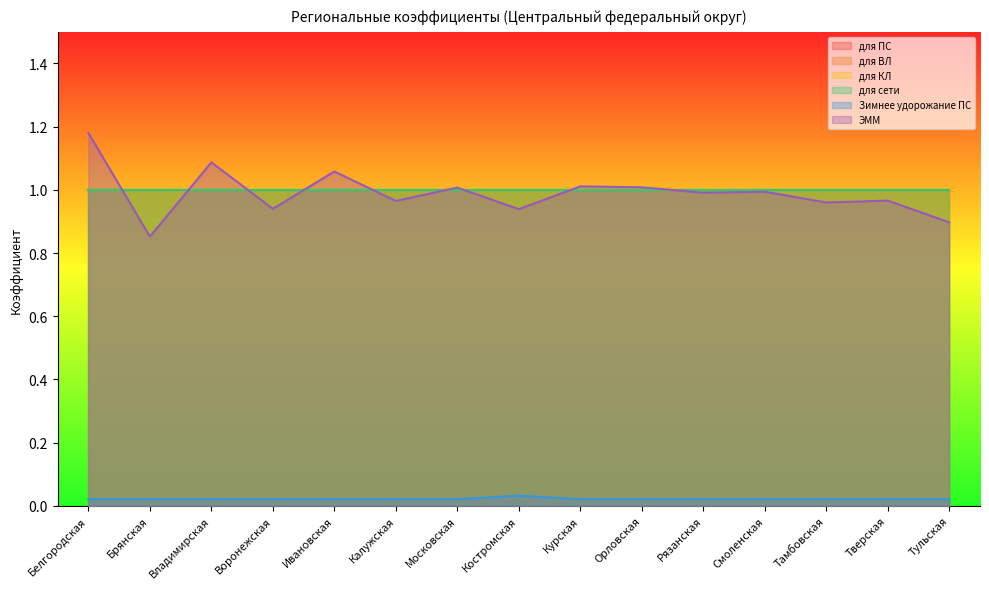

What position from the right is Орловская?

6